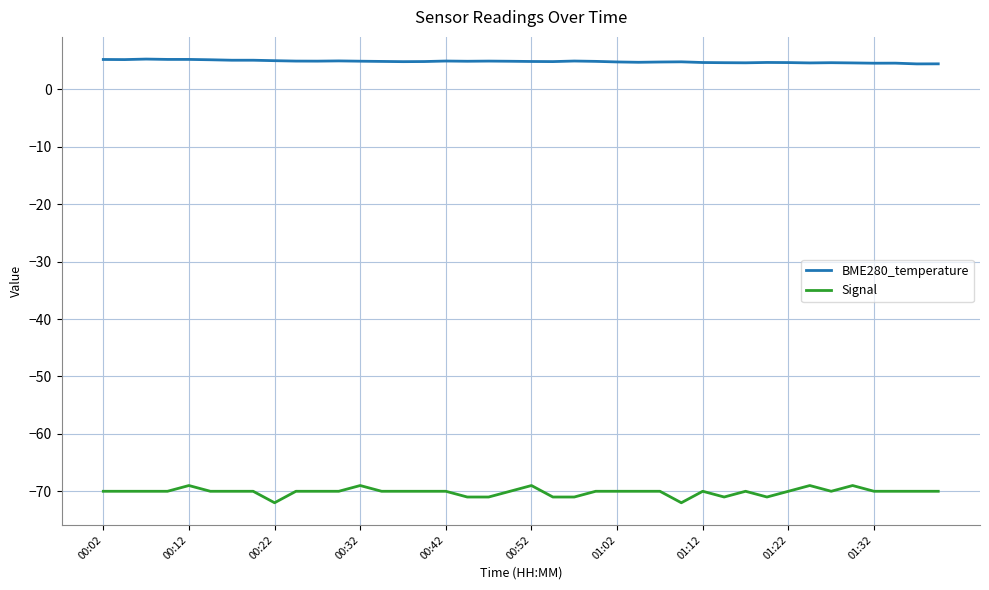

Which series has the largest range (max minus min)?

Signal